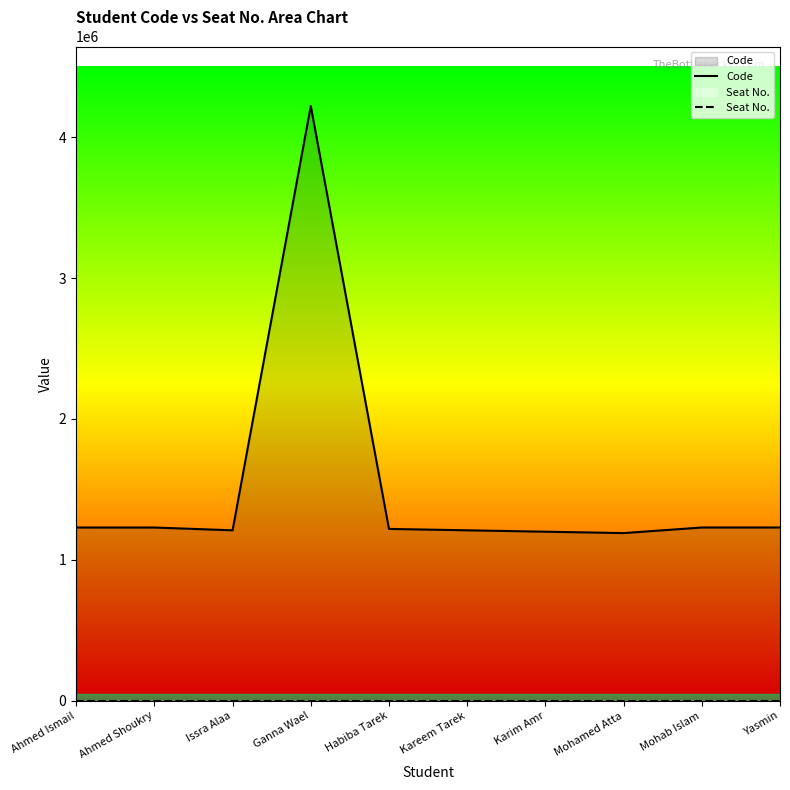

Is the value of Seat No. at Mohamed Atta greater than the value of Code at Kareem Tarek?

No